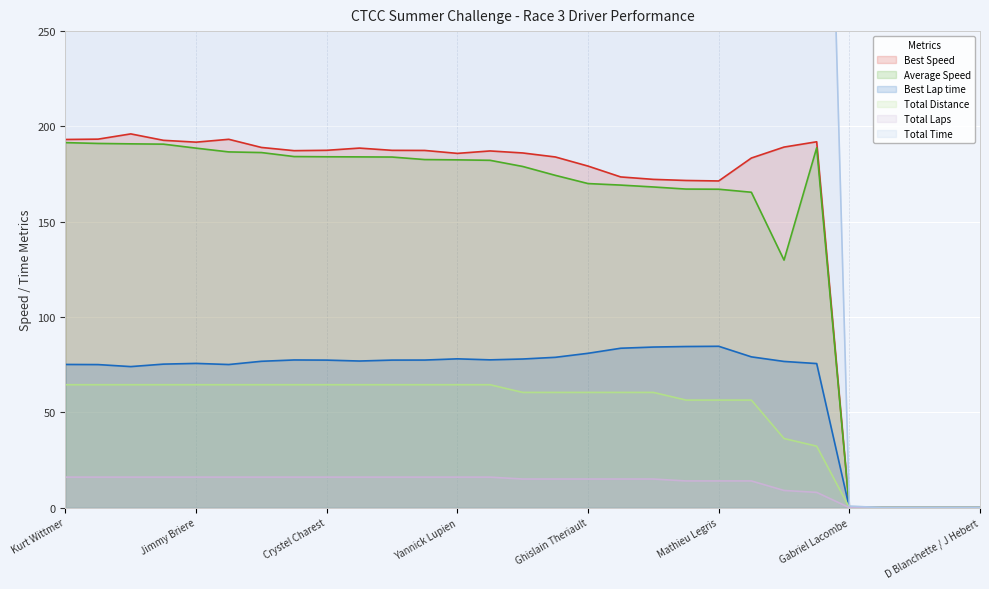

At Eric Laporte, list the series in order from smallest to largest.

Total Distance, Total Laps, Best Lap time, Average Speed, Best Speed, Total Time